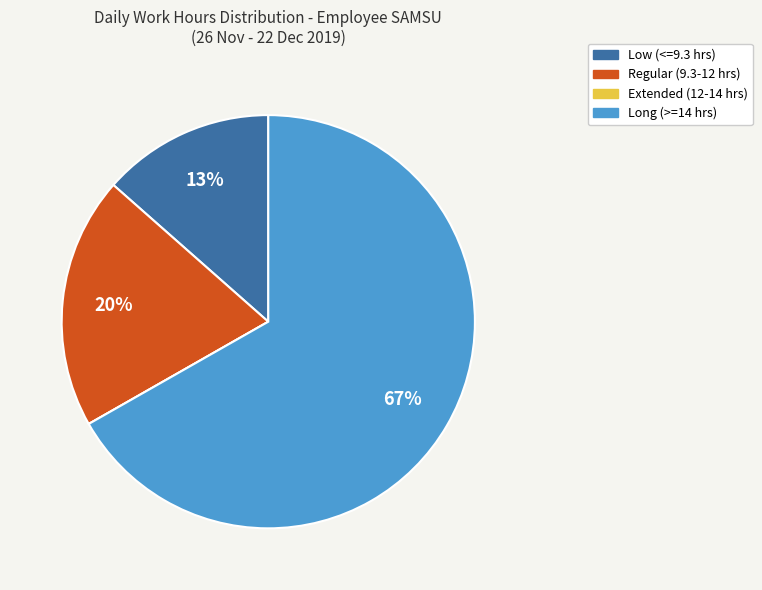

To the nearest percent, what is the average slice percentage?

25%